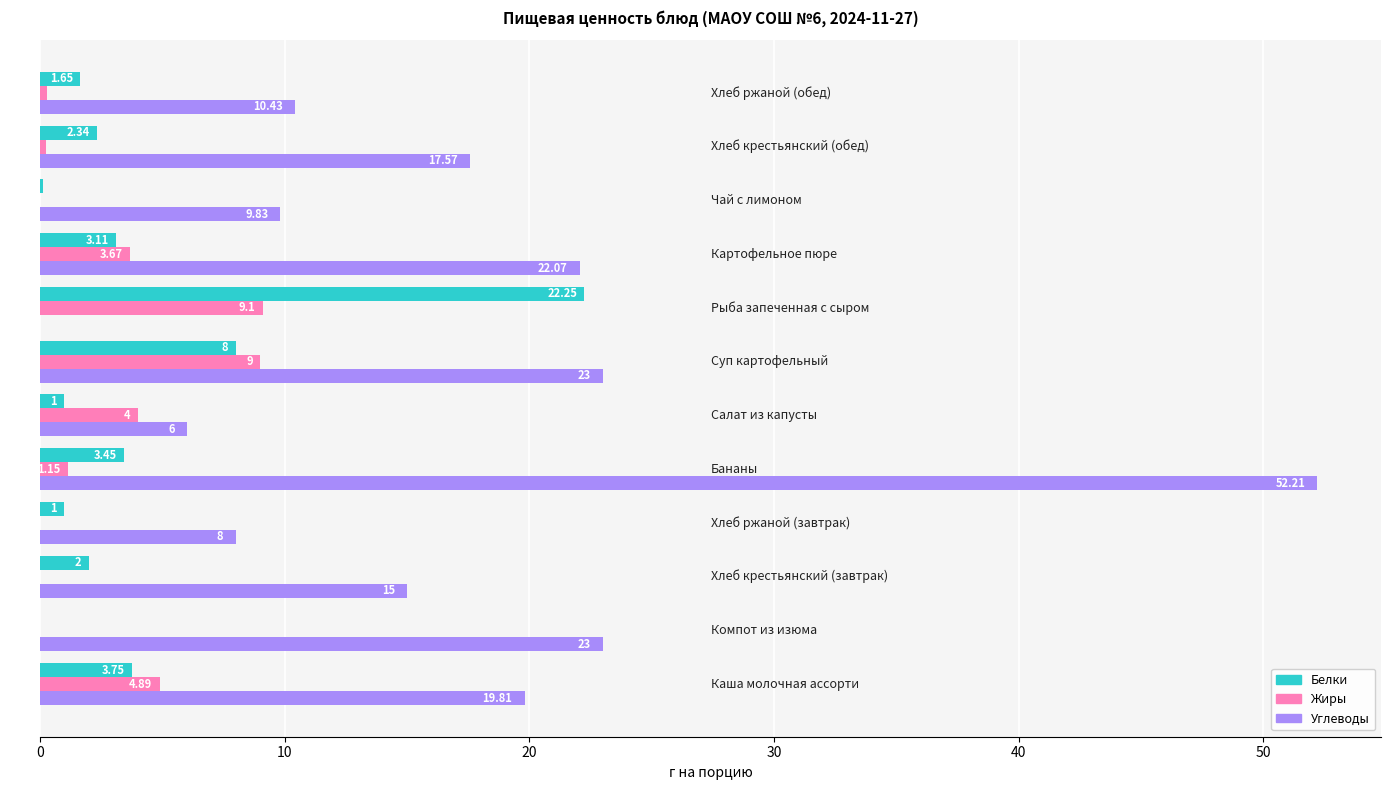

Which series has the largest total across all categories?

Углеводы